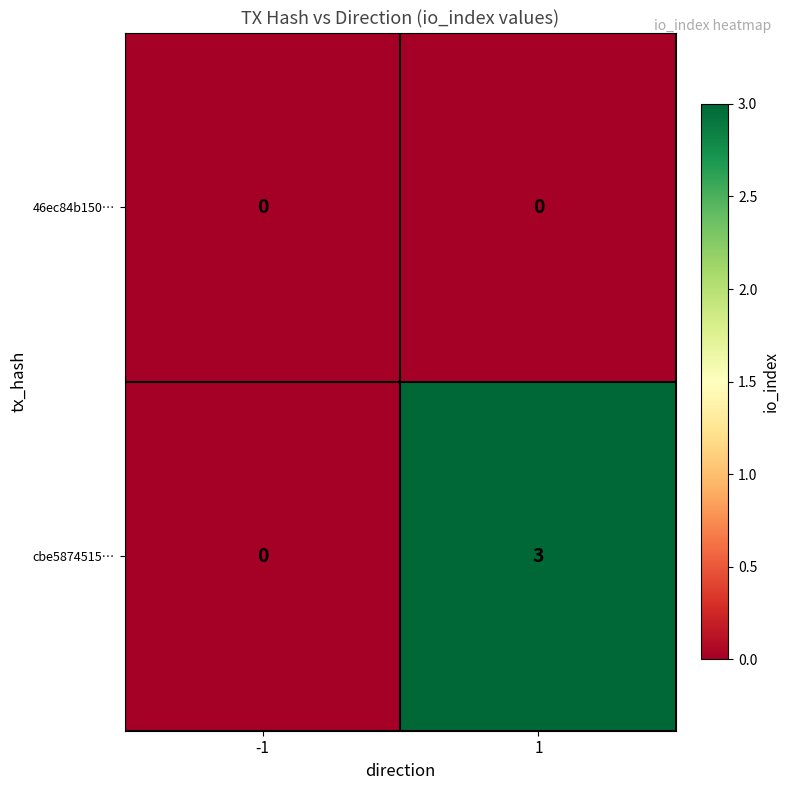

Reading left to right, list all the values displayed in this chart.

46ec84b150…: -1=0	1=0
cbe5874515…: -1=0	1=3